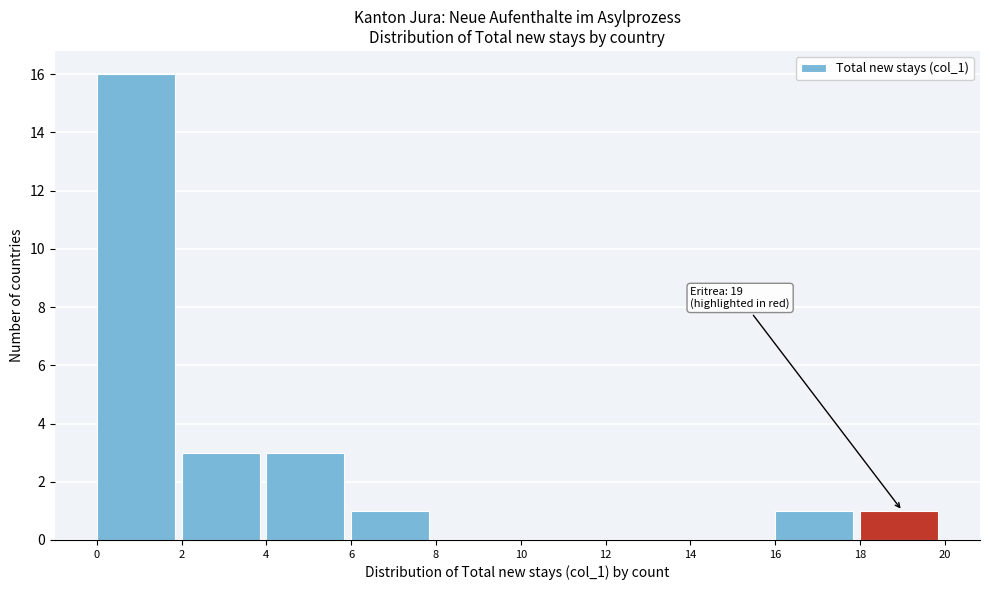

Which range on the x-axis has the tallest bar?

0 to 2